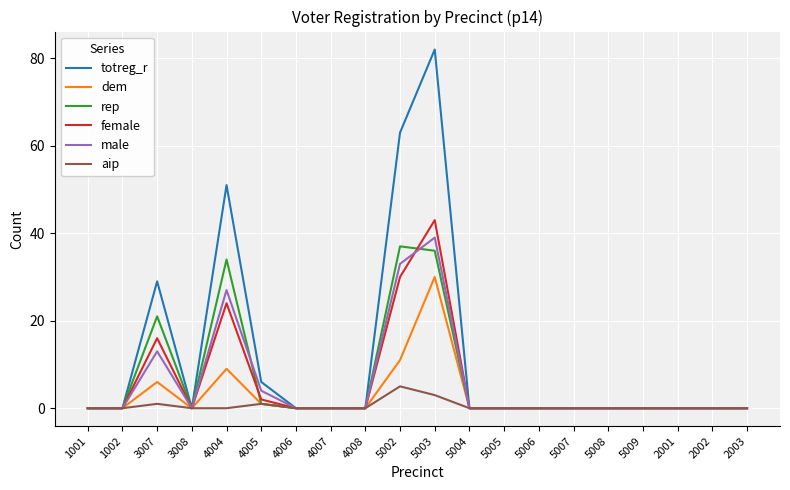

At which label does male reach its peak?

5003